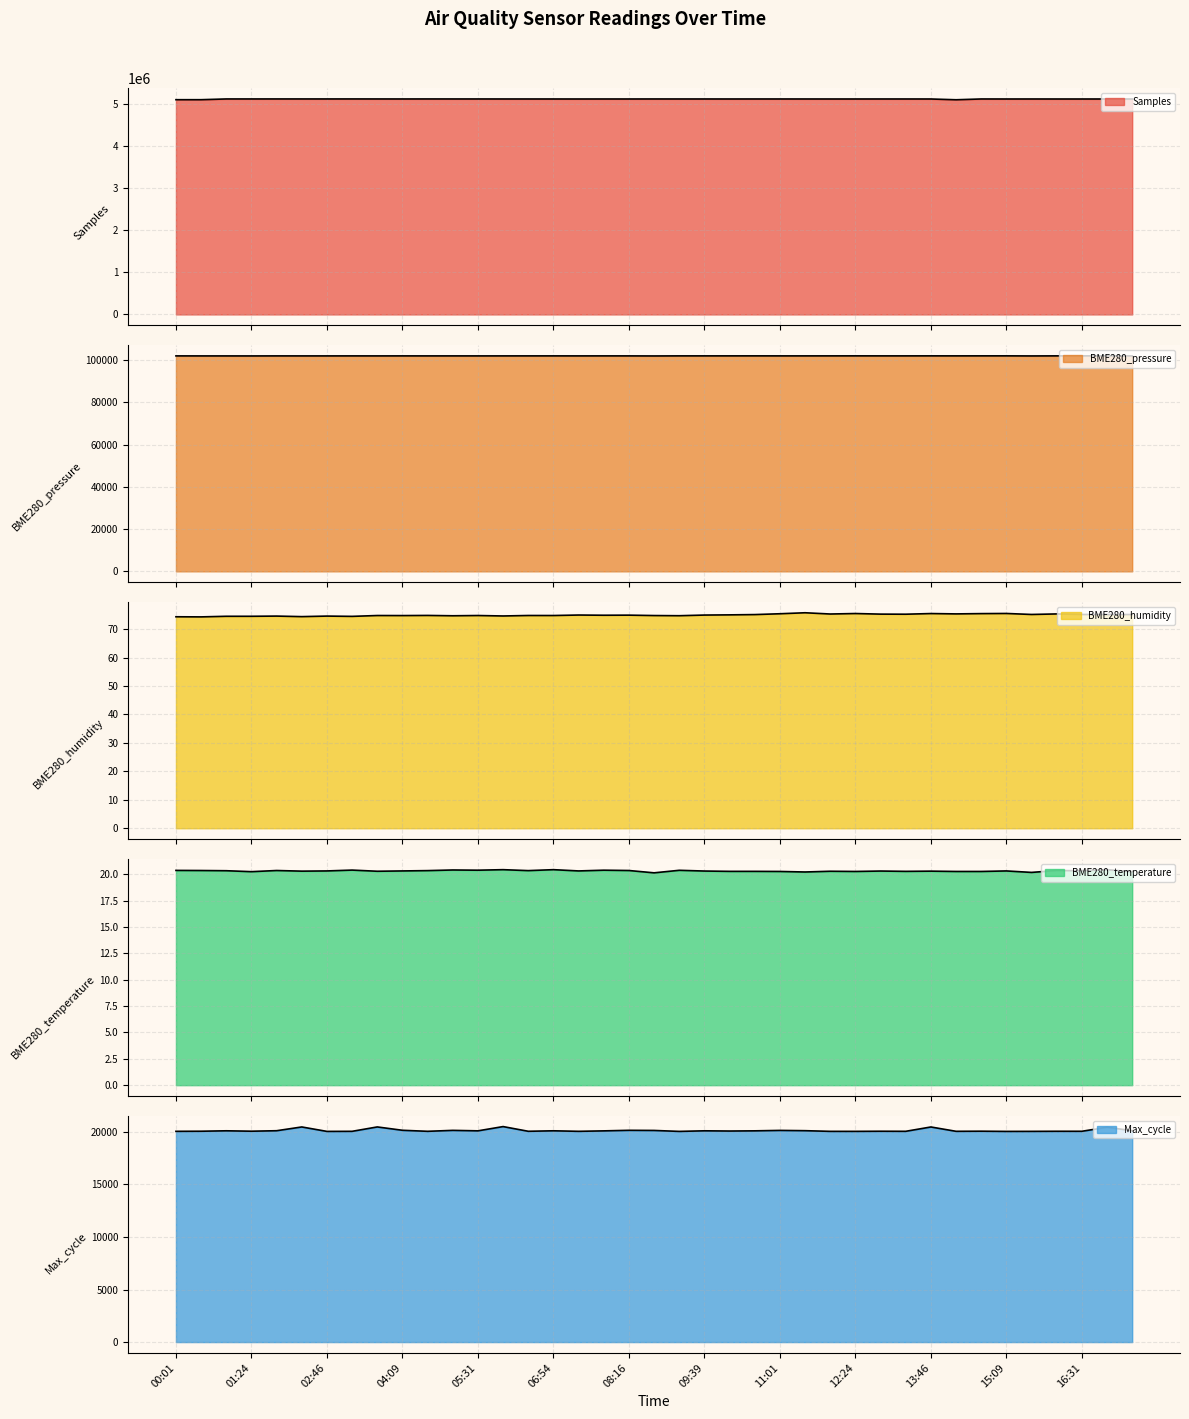

True or false: Samples and BME280_humidity cross at least once.

False